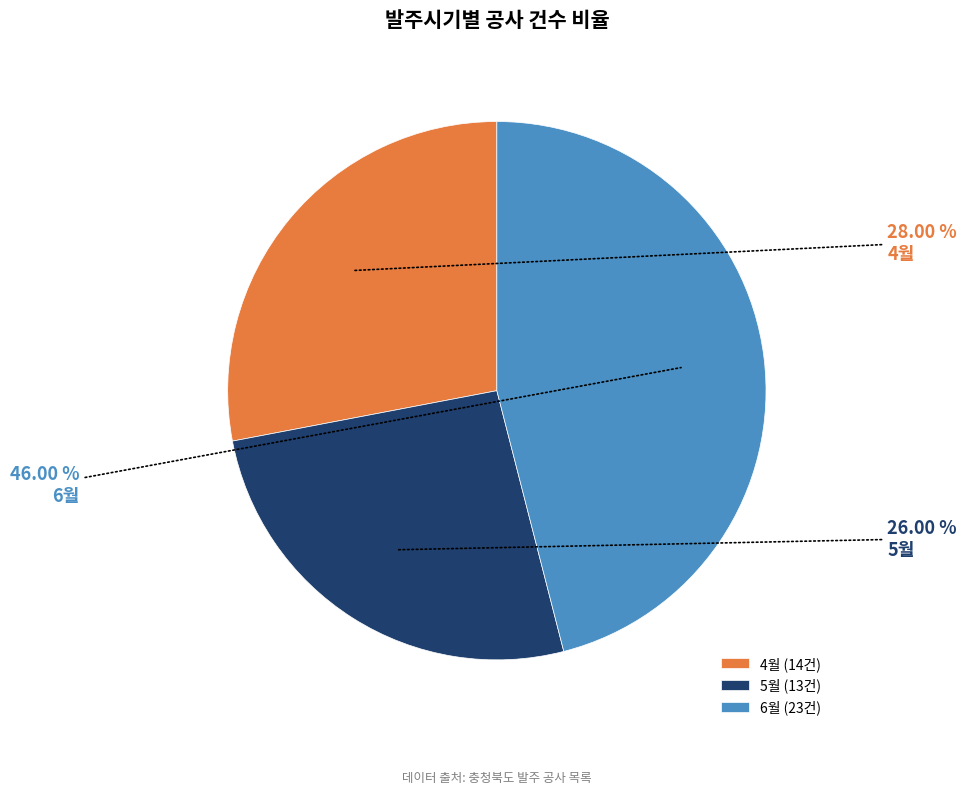

Rank the categories by value from lowest to highest.

5월, 4월, 6월